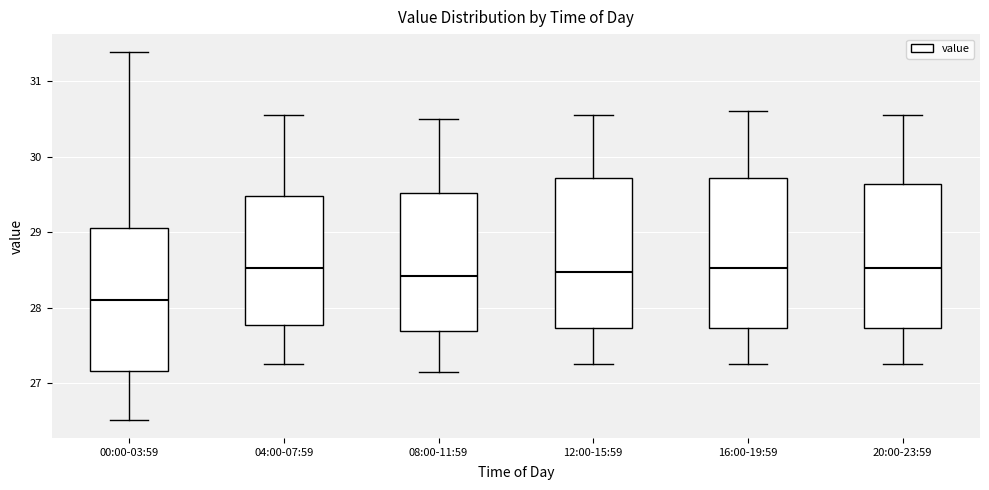

Reading left to right, transcribe this box plot: for each box, give where its median line is, the range the box spans, and where its two whiskers end, as read against the y-axis. The values are not printed on the chart, so give them approximately, as read against the axis.

00:00-03:59: median 28.1, box 27.2 to 29.1, whiskers 26.5 to 31.4
04:00-07:59: median 28.5, box 27.8 to 29.5, whiskers 27.3 to 30.6
08:00-11:59: median 28.4, box 27.7 to 29.5, whiskers 27.2 to 30.5
12:00-15:59: median 28.5, box 27.7 to 29.7, whiskers 27.3 to 30.6
16:00-19:59: median 28.5, box 27.7 to 29.7, whiskers 27.3 to 30.6
20:00-23:59: median 28.5, box 27.7 to 29.6, whiskers 27.3 to 30.6